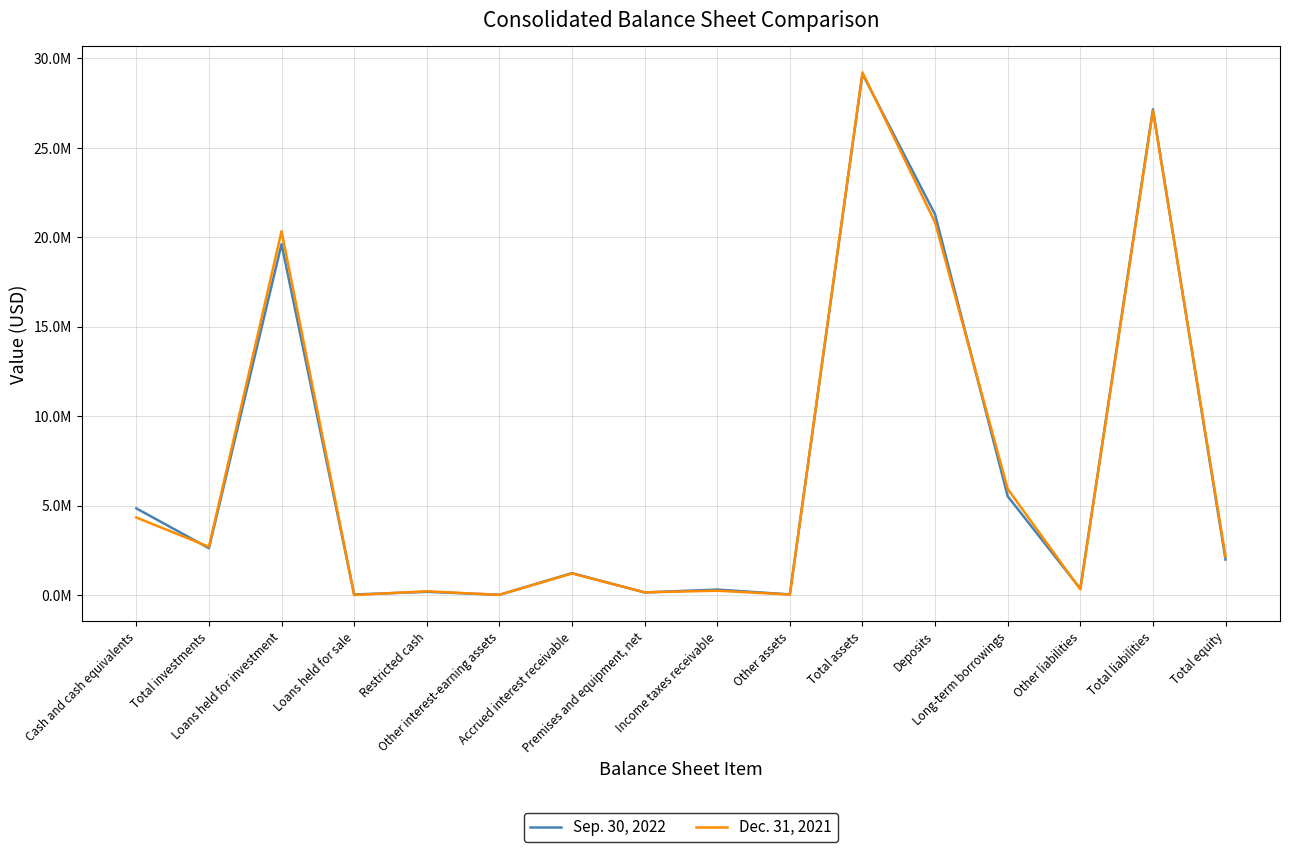

At Long-term borrowings, list the series in order from smallest to largest.

Sep. 30, 2022, Dec. 31, 2021